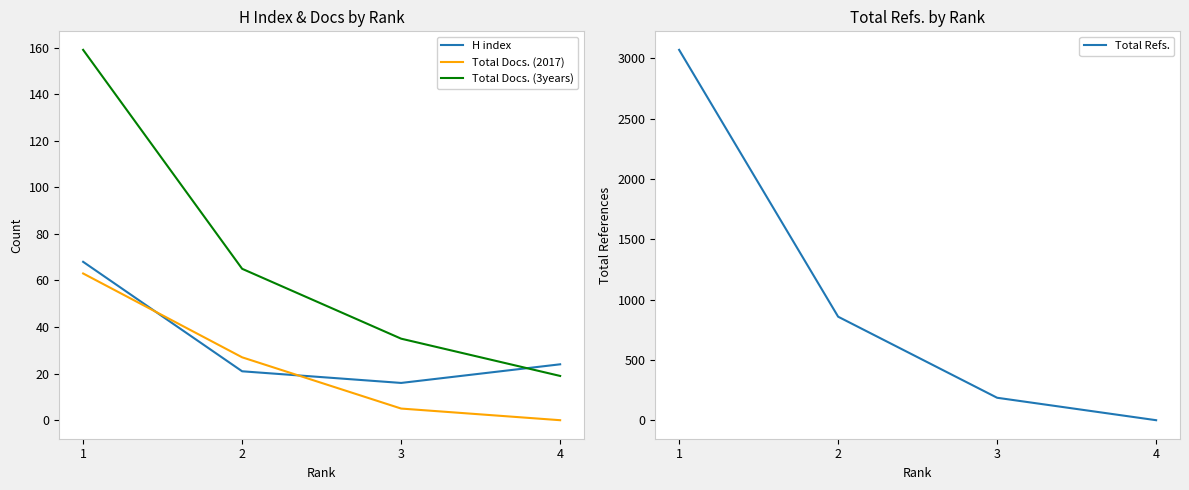

The Total Docs. (2017) series shows 0 at 4. True or false?

True